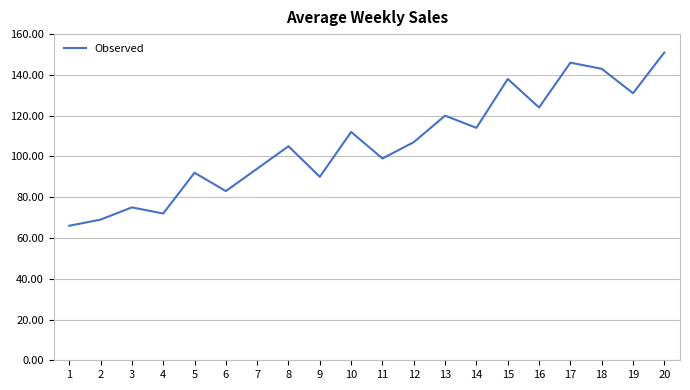

What is the difference between the values at 7 and 17?

52